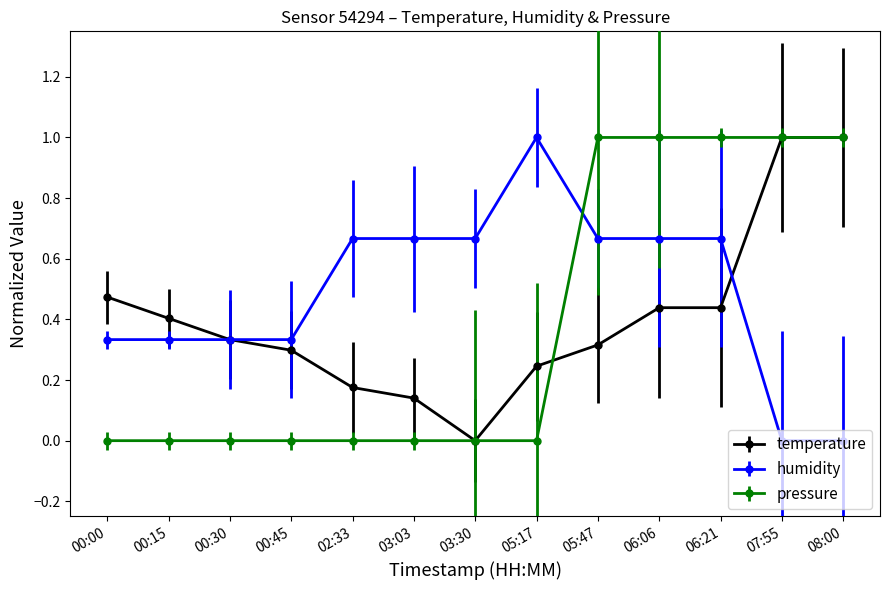

At how many categories does at least one series exceed 0?

13